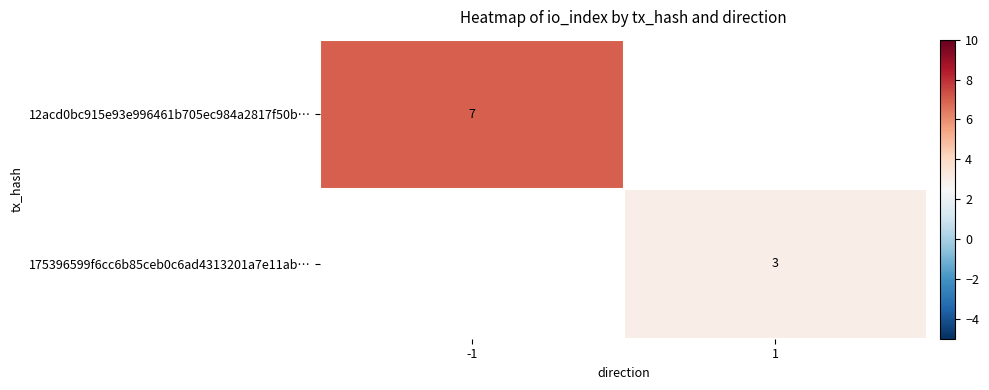

List the labels in order of 12acd0bc915e93e996461b705ec984a2817f50b… value, smallest first.

-1, 1